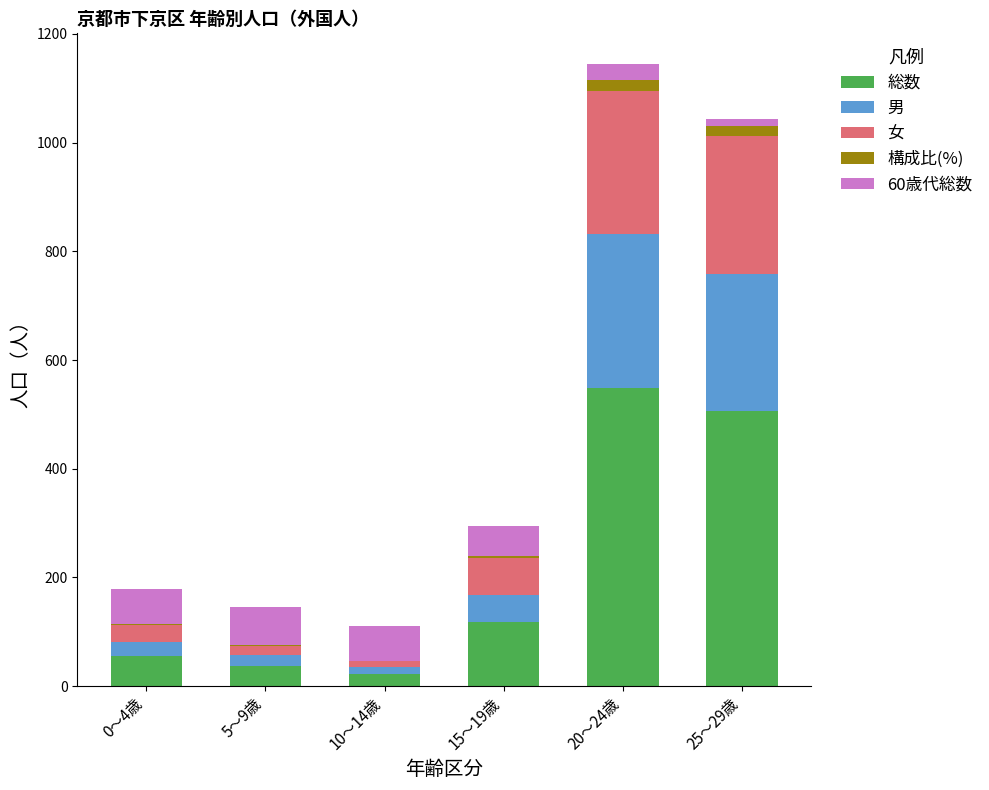

What is the sum of all 総数 values?

1288.0